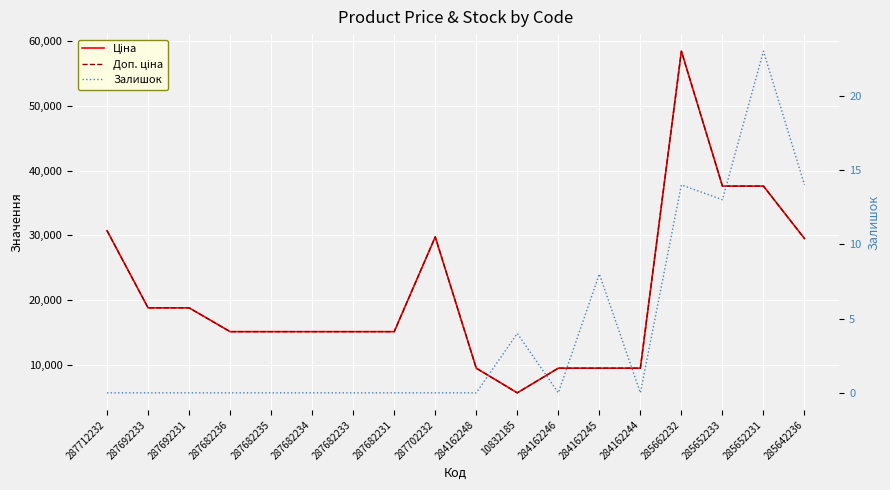

Which category has the highest value in the Ціна series?

285662232